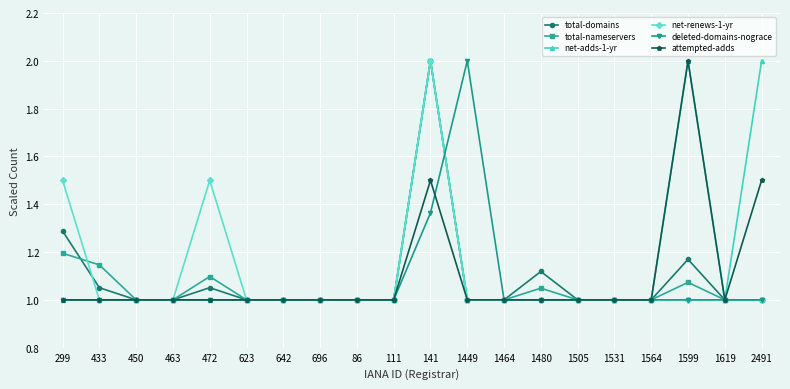

Which category has the highest value in the net-renews-1-yr series?

141